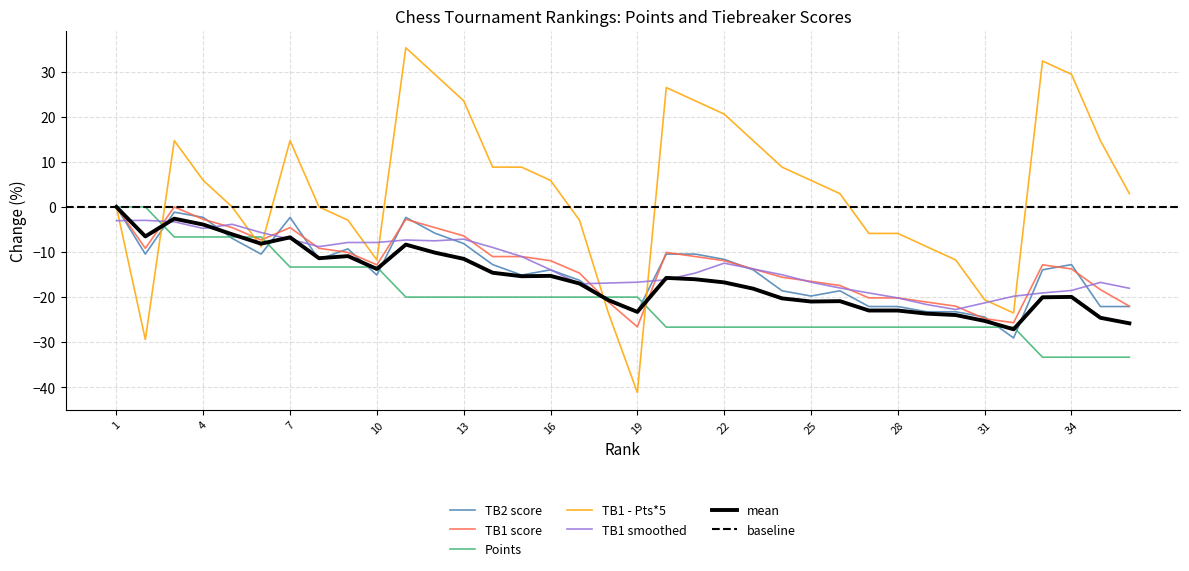

True or false: Pts has a value of -40.7 at 24.

False